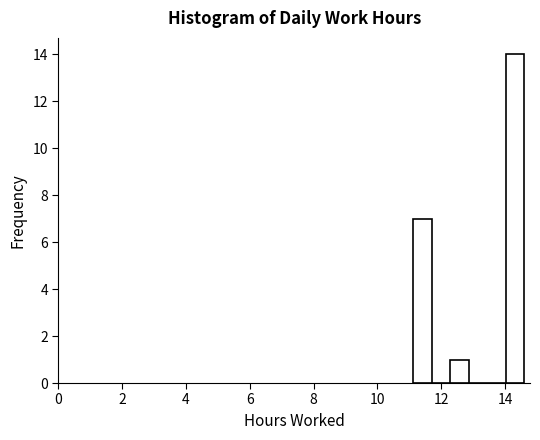

Around what value on the x-axis is the tallest bar? Give the approximate position of its centre, as read against the axis.

14.4